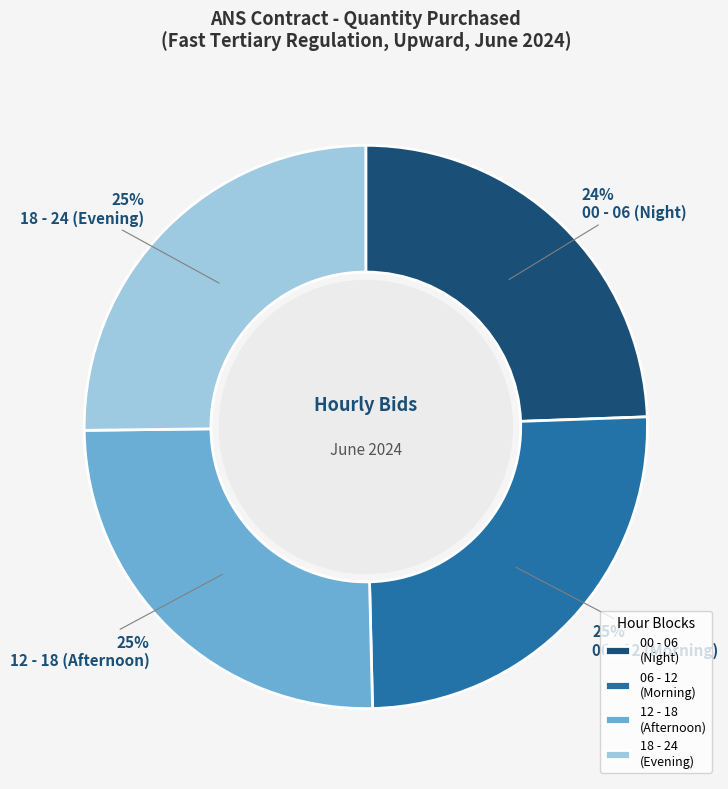

True or false: 18 - 24 (Evening) accounts for 13% of the total.

False